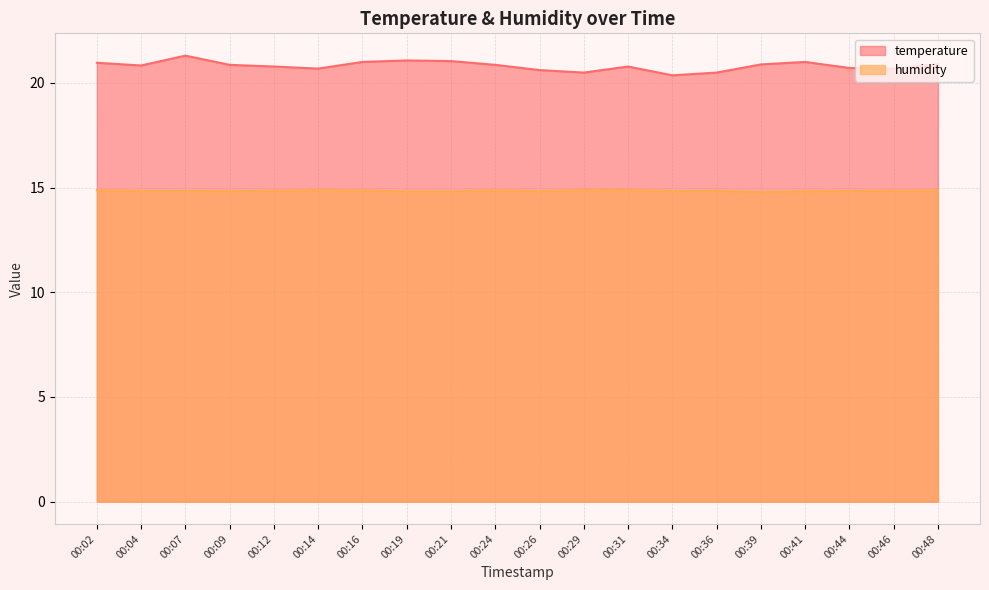

Which category has the highest value across all series?

00:07